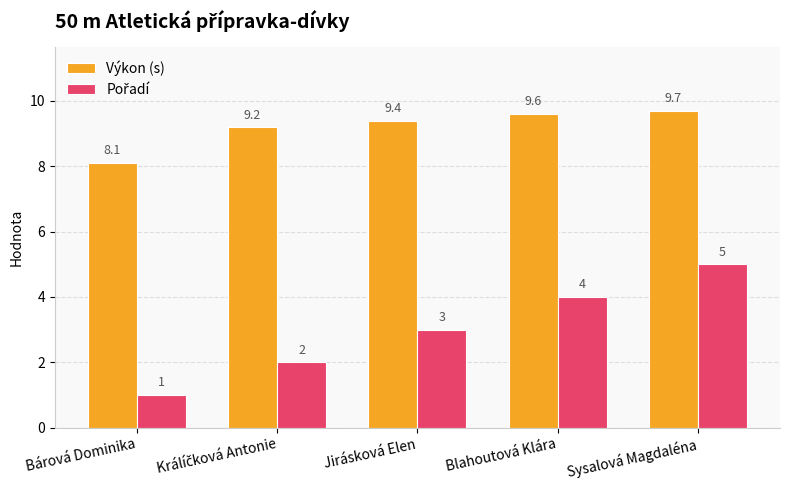

Does the chart contain stacked bars?

No